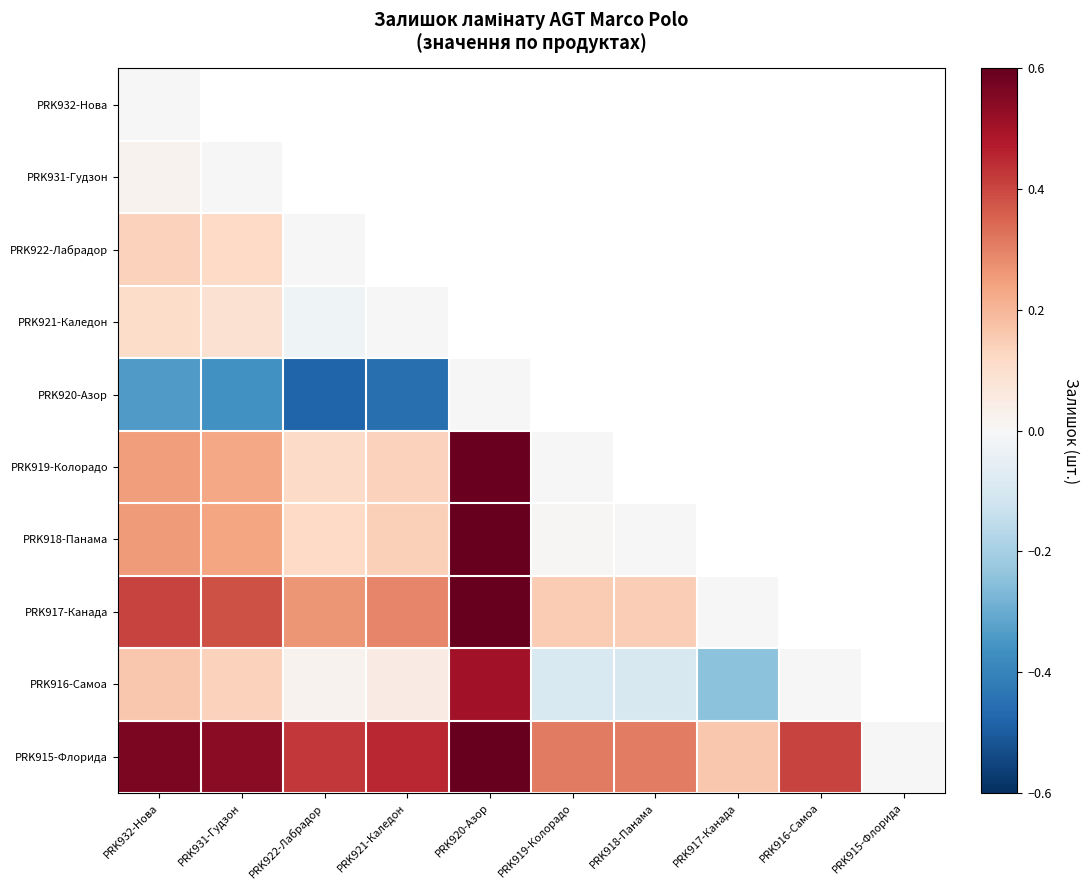

Which series has the largest total across all categories?

PRK915-Флорида